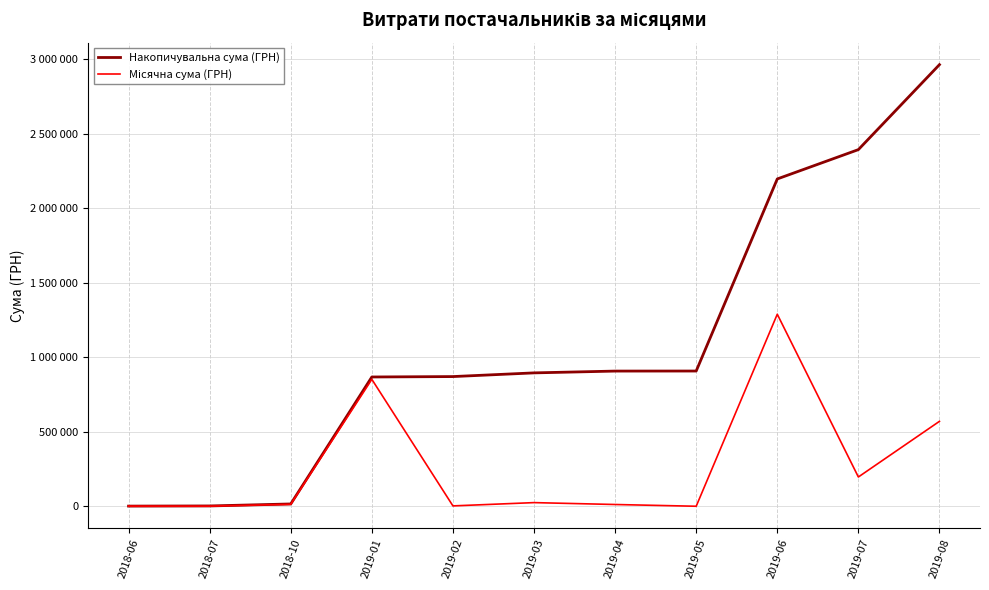

Does the chart display data point markers on the line(s)?

No